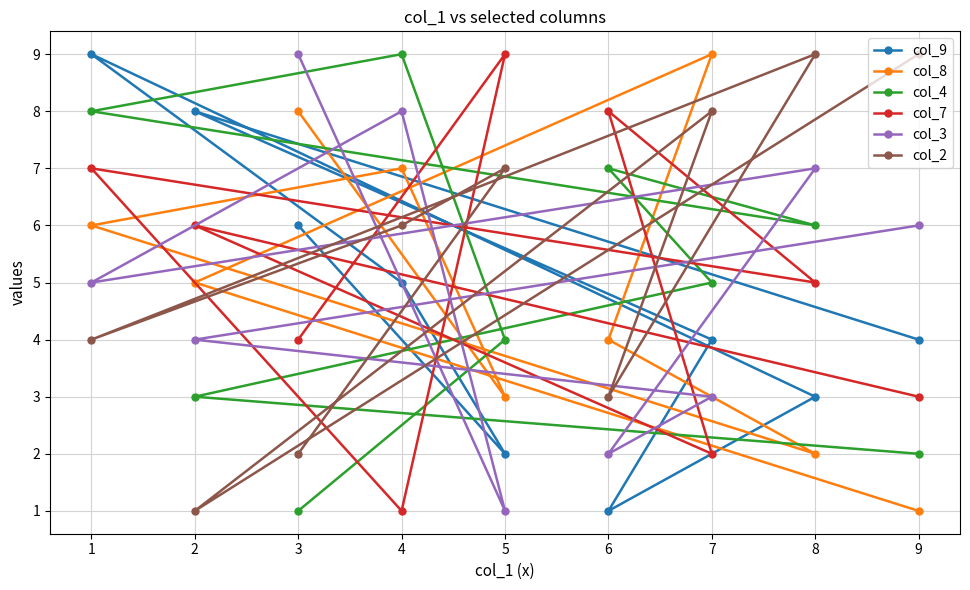

How many data points in col_3 are less than 5?

4